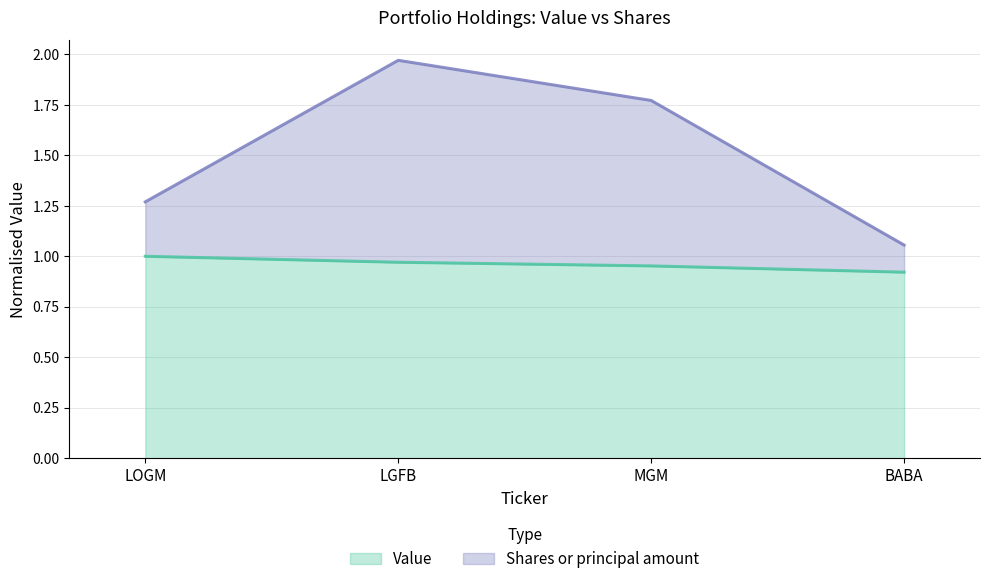

Reading left to right, extract all data points from this chart.

Value: 1.0	1.0	1.0	0.9
Shares or principal amount: 1.3	2.0	1.8	1.1